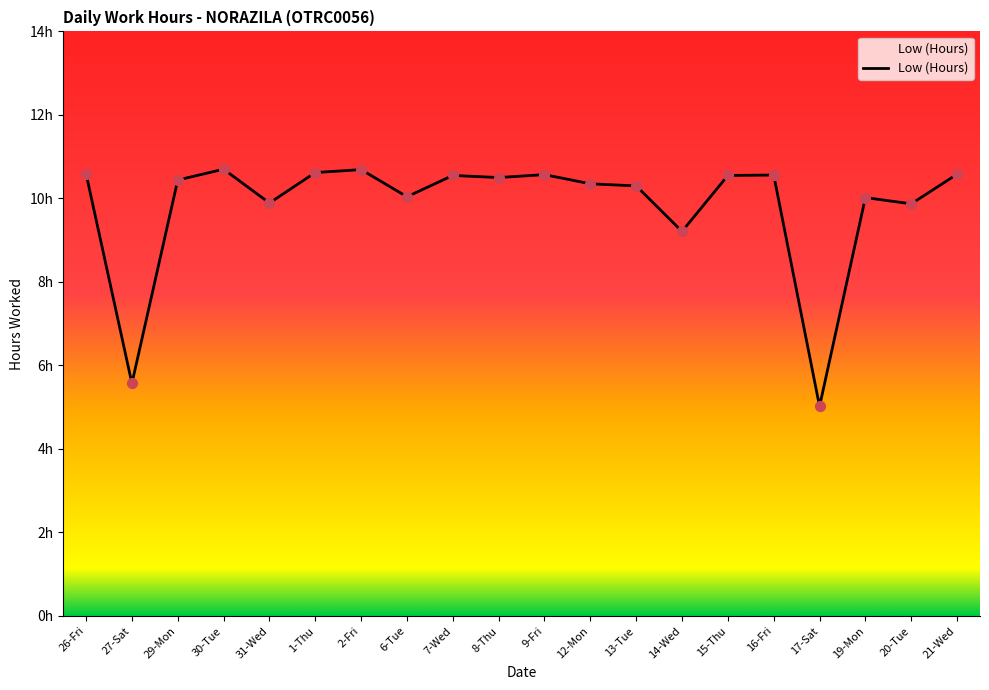

Between 2-Fri and 14-Wed, which is larger?

2-Fri